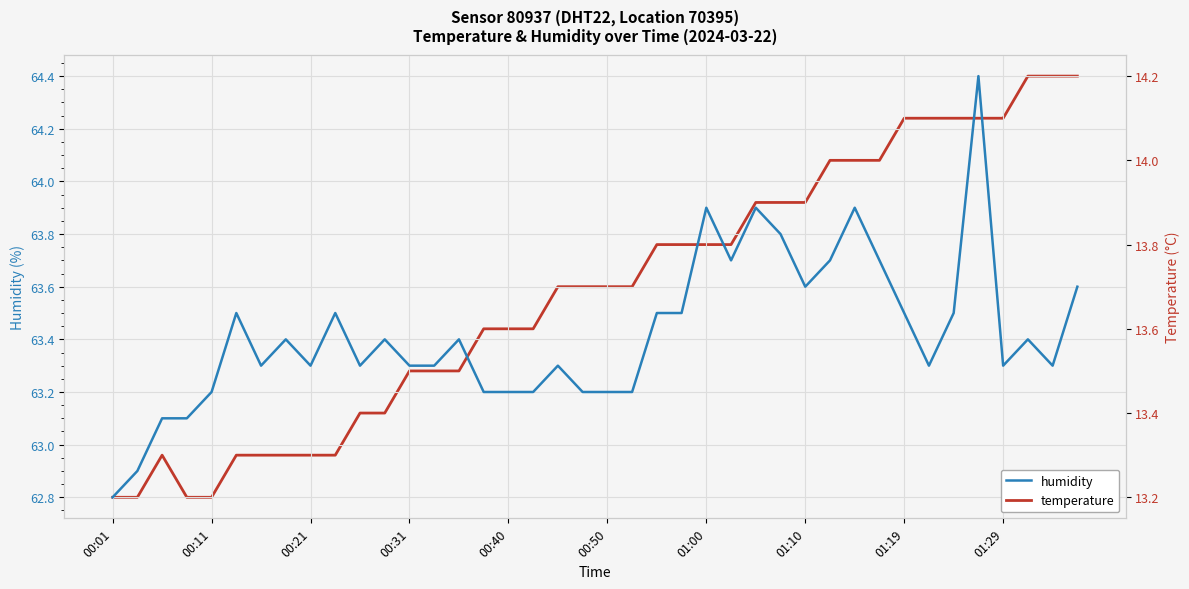

Which series has the largest total across all categories?

humidity